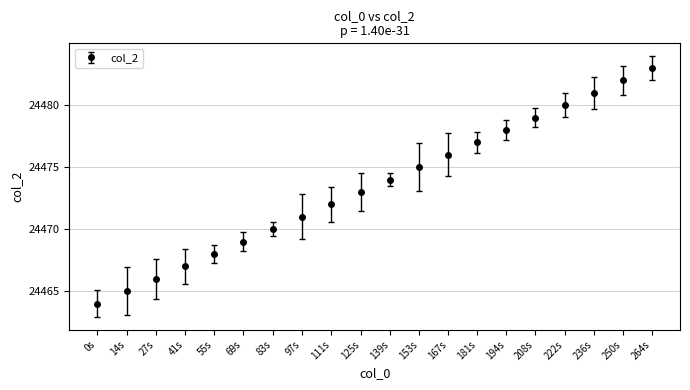

True or false: there are more than 1 points higher than both neighbors.

False